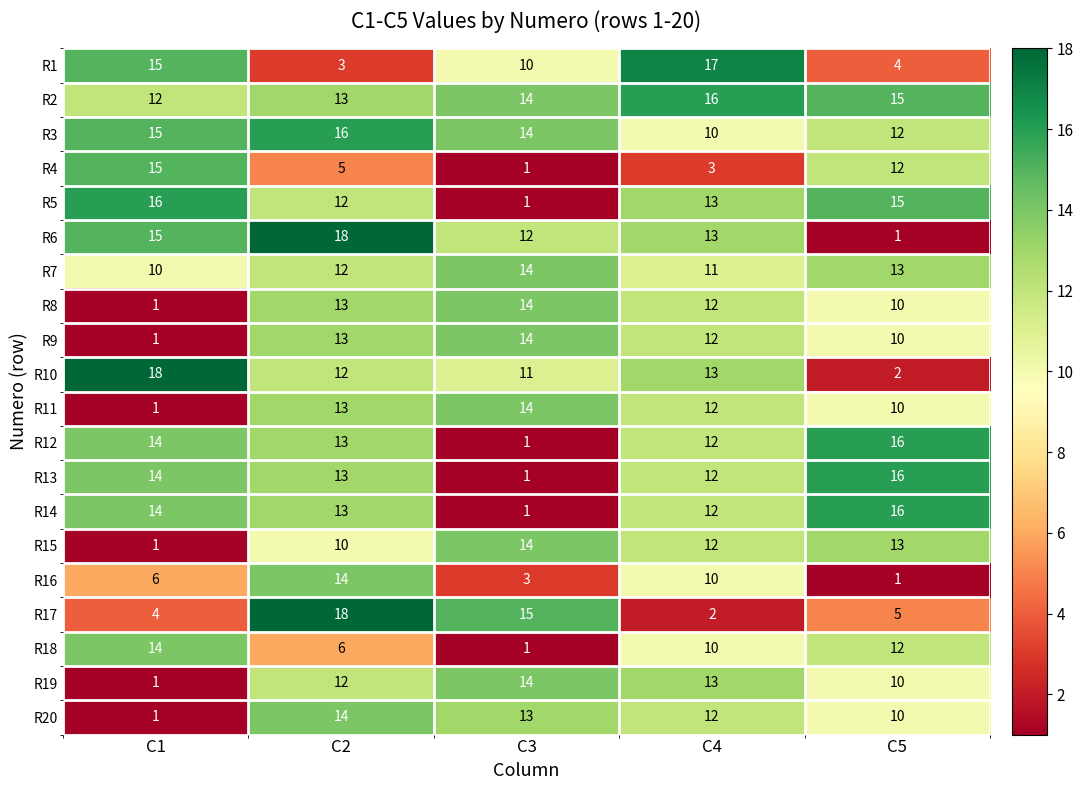

Is it true that R8 equals 10 at C5?

True